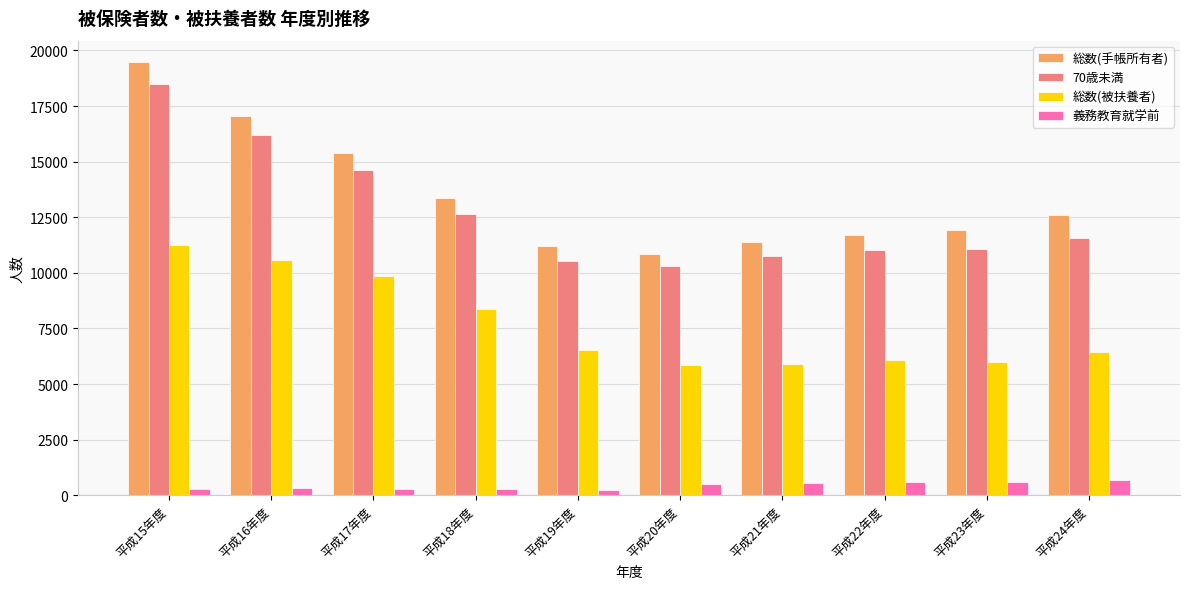

What is the difference between the highest and lowest values at 平成15年度?

19163